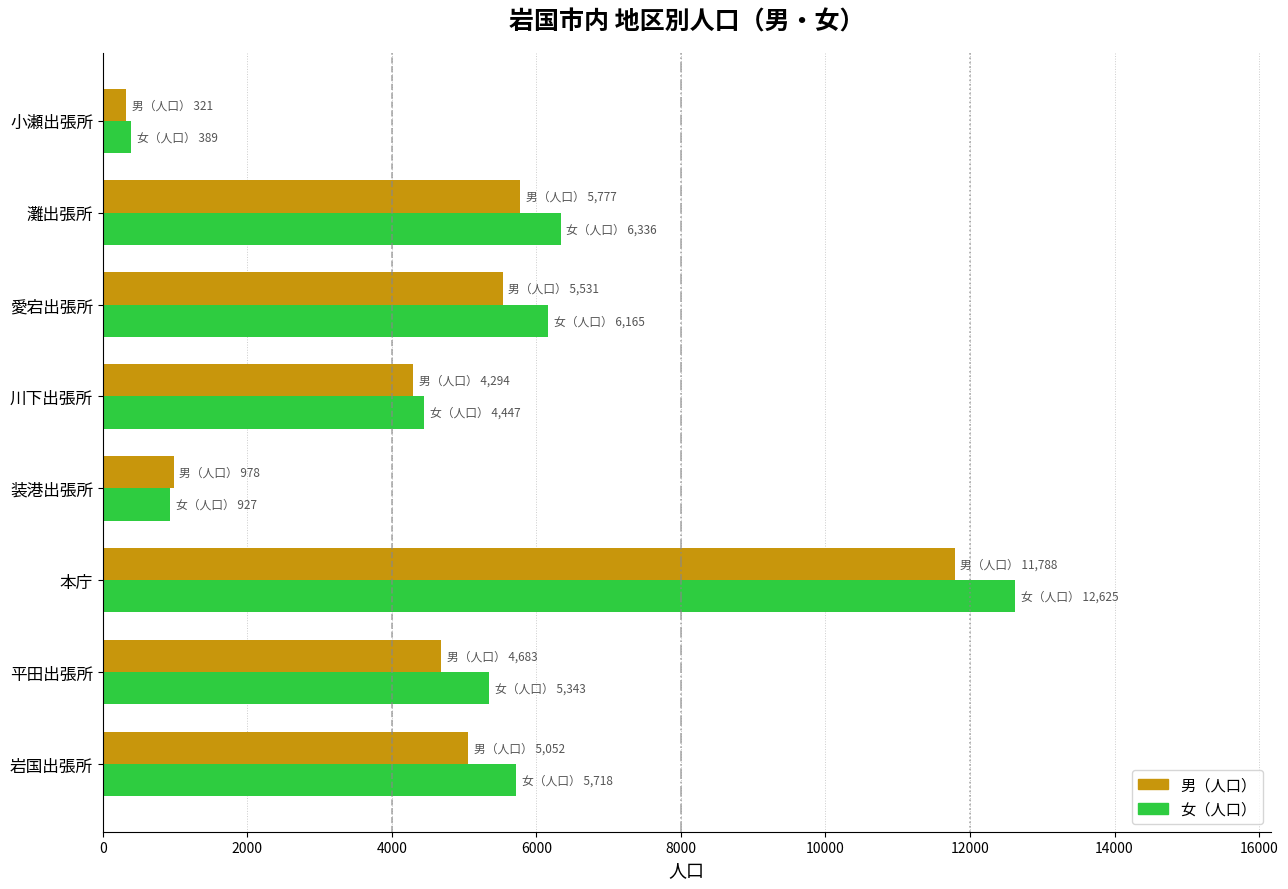

Which series changed the most between 岩国出張所 and 灘出張所?

男（人口）